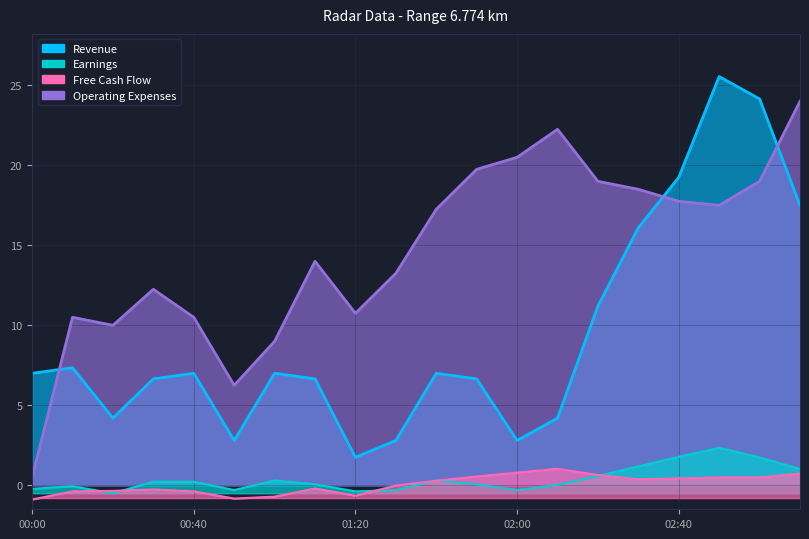

True or false: Free Cash Flow has a value of 0.8 at 02:00.

True